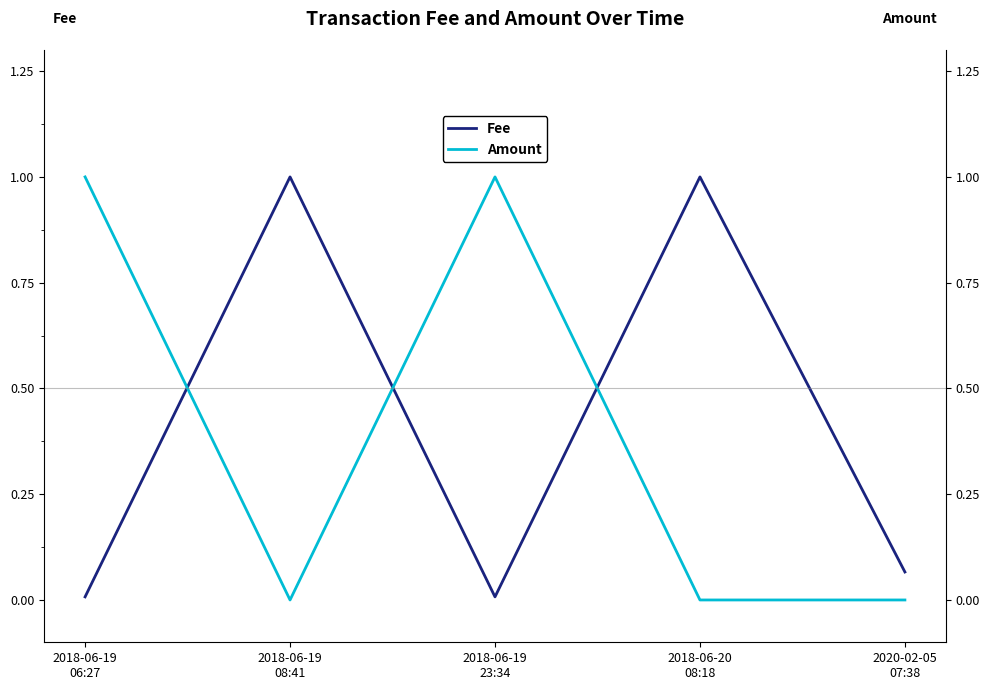

Count the Amount values in the range 0 to 1.

5